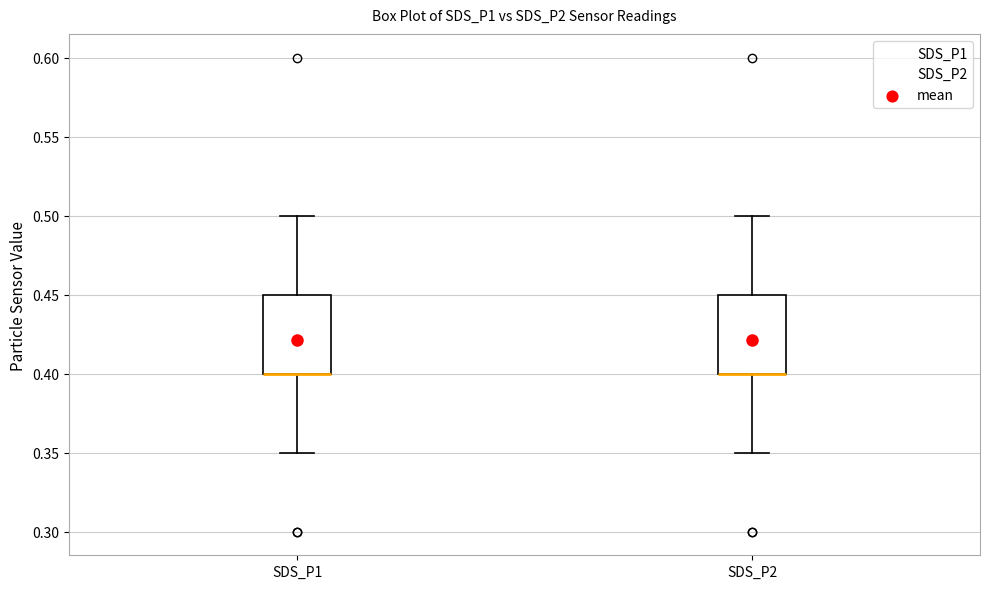

Reading left to right, transcribe this box plot: for each box, give where its median line is, the range the box spans, and where its two whiskers end, as read against the y-axis. The values are not printed on the chart, so give them approximately, as read against the axis.

SDS_P1: median 0.40 (drawn on the box's lower edge), box 0.40 to 0.45, whiskers 0.35 to 0.50
SDS_P2: median 0.40 (drawn on the box's lower edge), box 0.40 to 0.45, whiskers 0.35 to 0.50